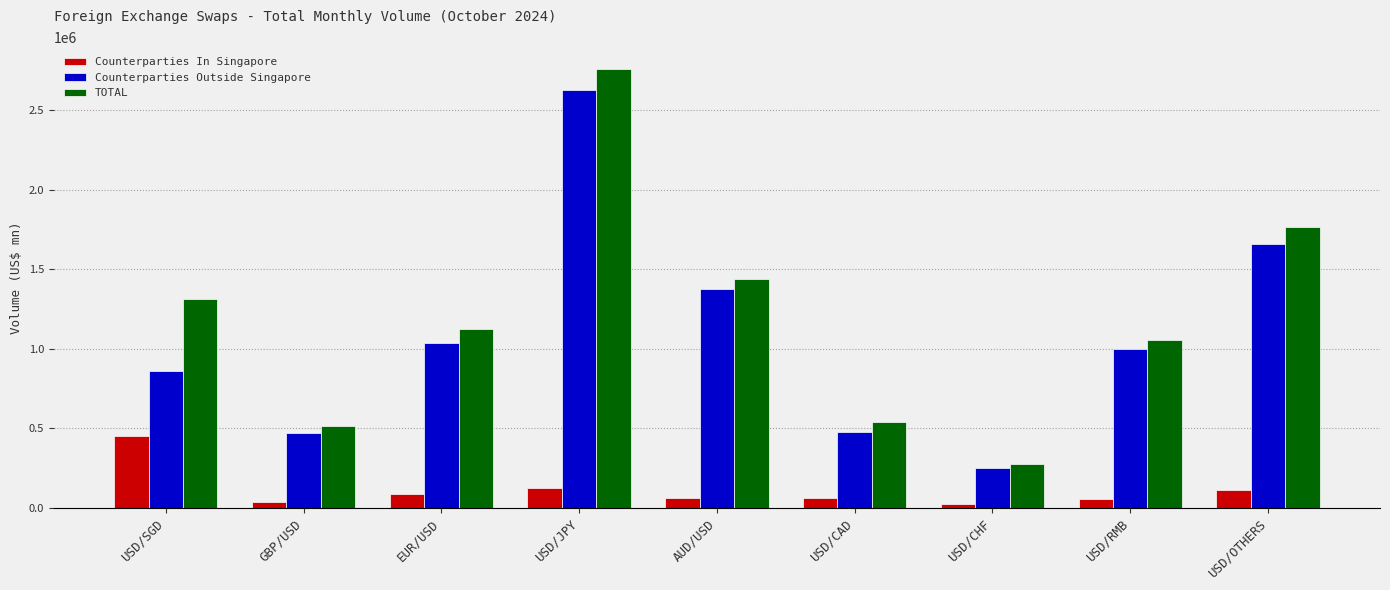

Is it true that Counterparties Outside Singapore equals 1375931 at AUD/USD?

True